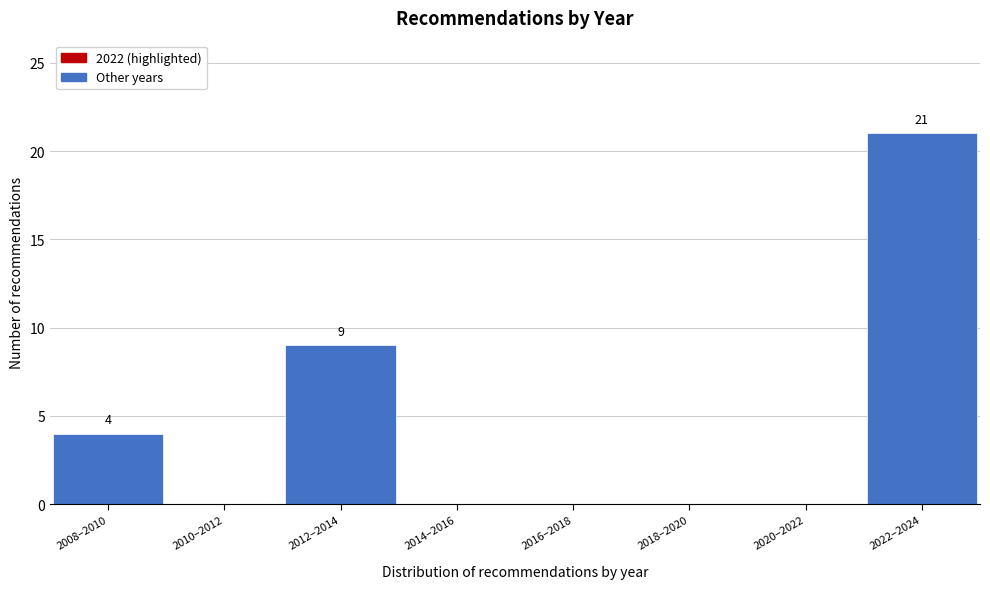

Reading right to left, transcribe all the data shown in this chart.

2022–2024=21	2020–2022=0	2018–2020=0	2016–2018=0	2014–2016=0	2012–2014=9	2010–2012=0	2008–2010=4